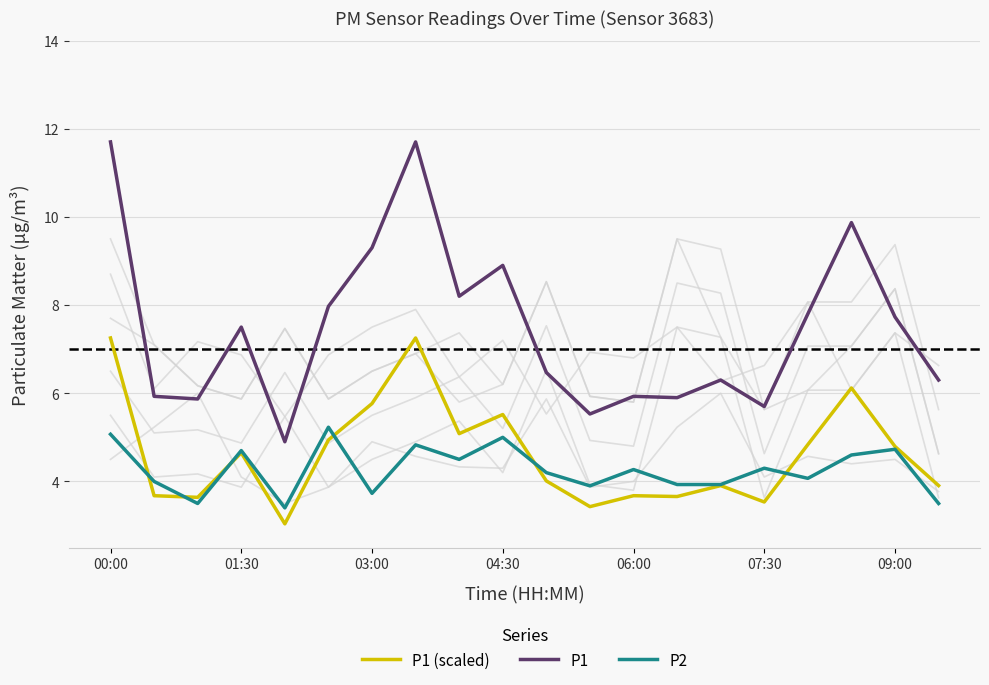

What is the difference between the second highest and minimum values in the P1 series?

6.8